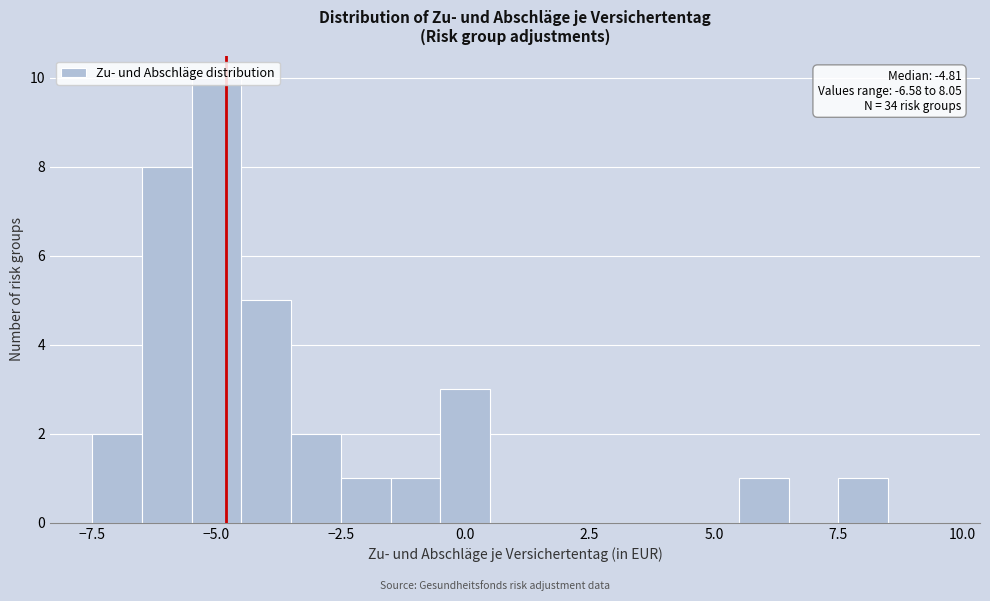

Read against the x-axis, roughly where is the centre of the tallest bar?

-5.0